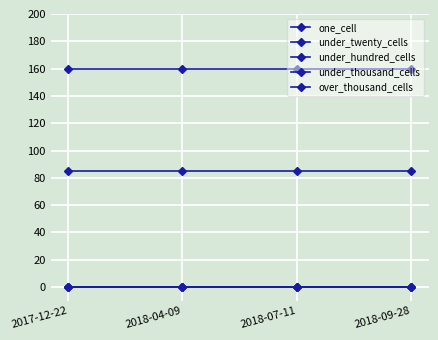

What is the average value of the one_cell series?

85